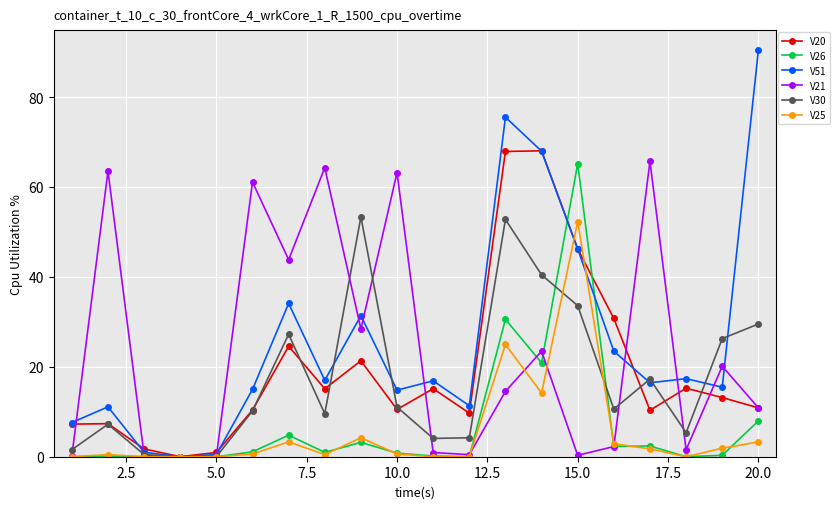

True or false: V21 has more than 0 interior local peaks.

True